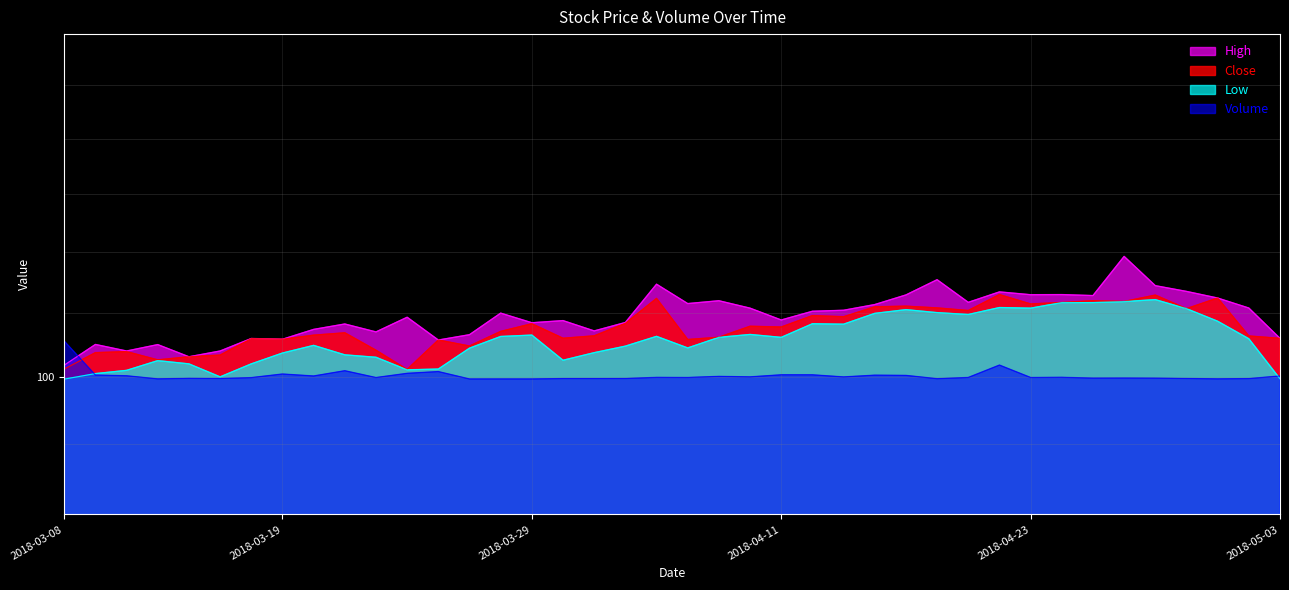

Which series has the widest spread of values?

High